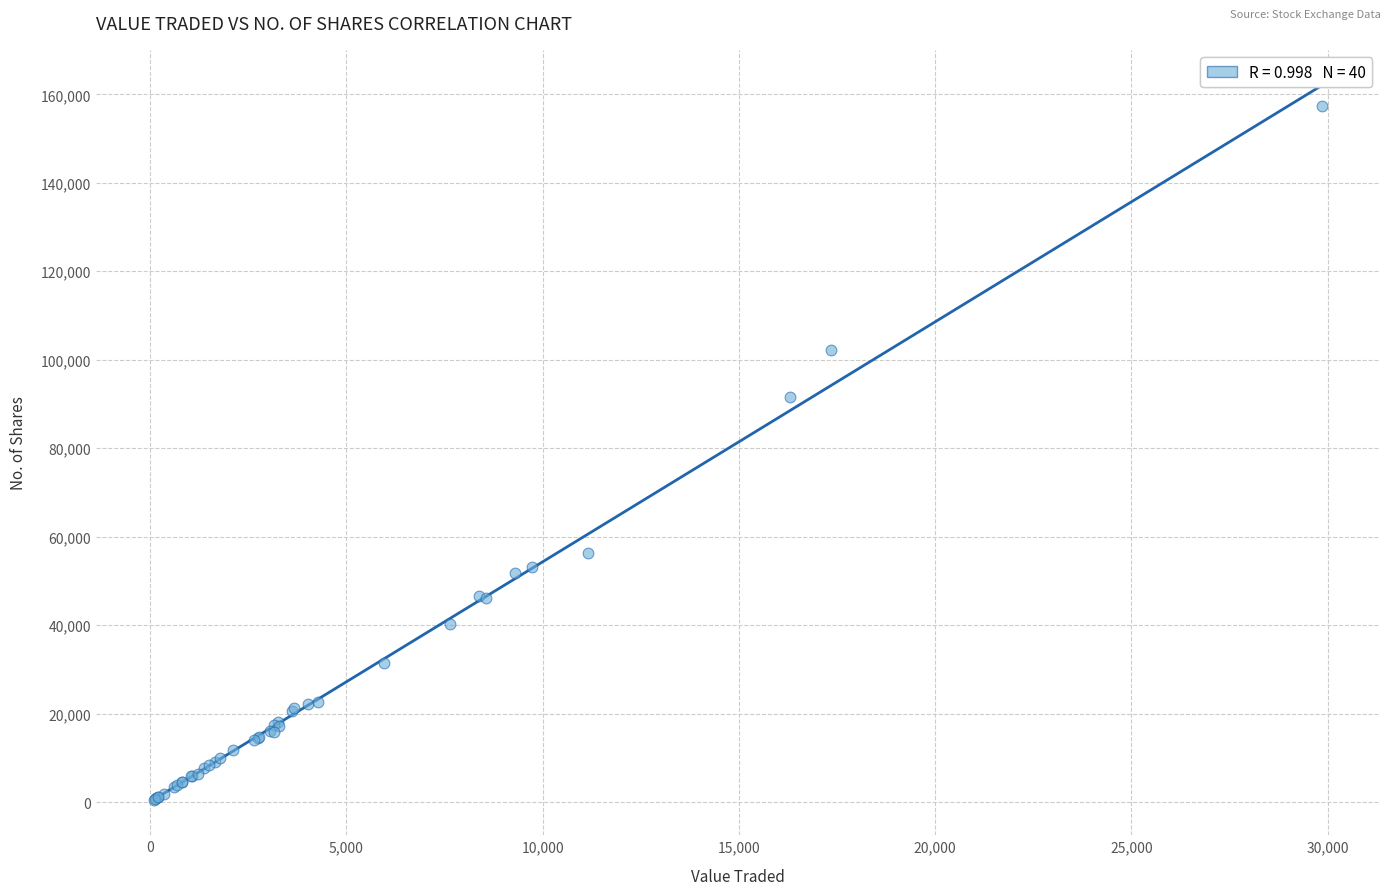

What Y value in the scatter plot is closest to 78979?

91601